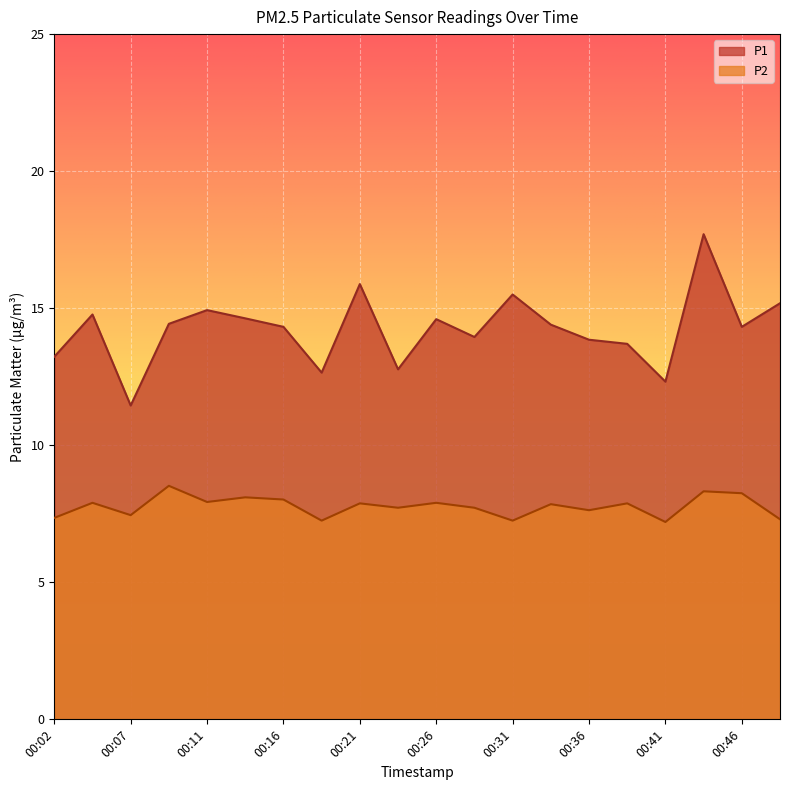

Is it true that P1 equals 12.8 at 00:24?

True